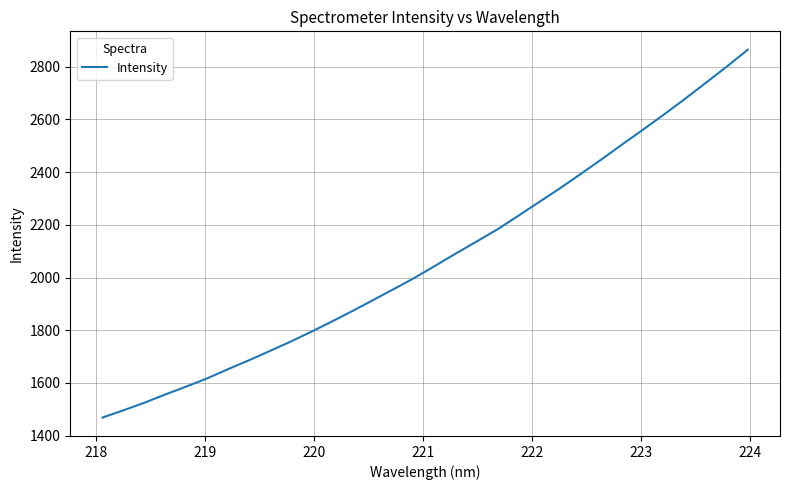

What is the maximum value shown in the chart?

2864.8